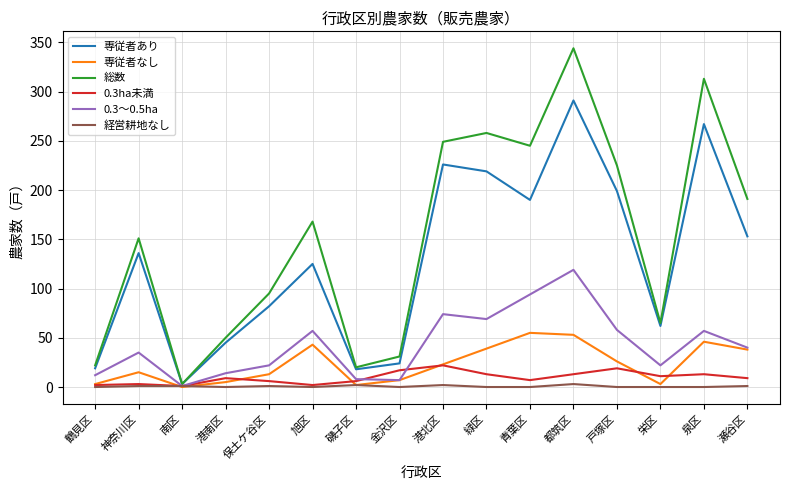

What position from the left is 磯子区?

7